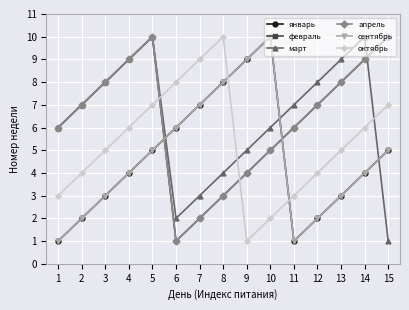

Reading left to right, what are all the values shown in this chart?

январь: 1	2	3	4	5	6	7	8	9	10	1	2	3	4	5
февраль: 6	7	8	9	10	1	2	3	4	5	6	7	8	9	10
март: 6	7	8	9	10	2	3	4	5	6	7	8	9	10	1
апрель: 6	7	8	9	10	1	2	3	4	5	6	7	8	9	10
сентябрь: 1	2	3	4	5	6	7	8	9	10	1	2	3	4	5
октябрь: 3	4	5	6	7	8	9	10	1	2	3	4	5	6	7